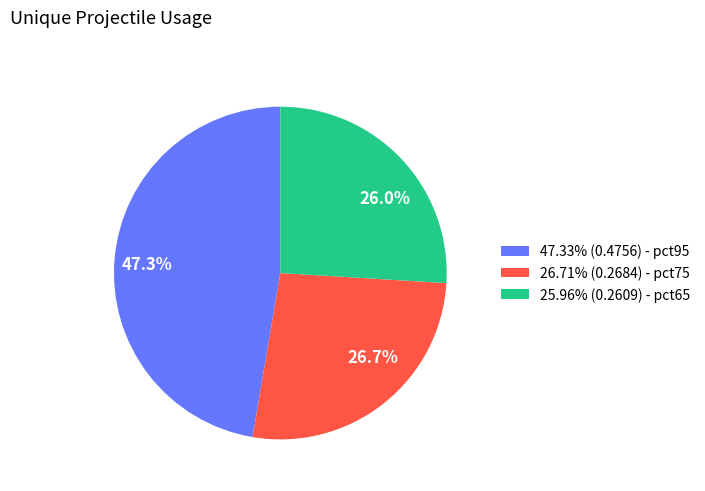

Which has a higher value, 26.7% or 26.0%?

26.7%